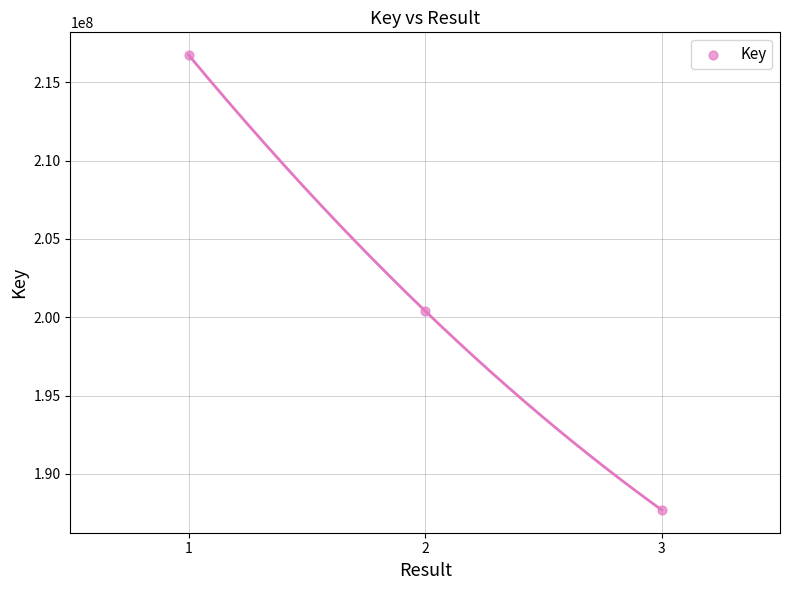

What Y value in the scatter plot is closest to 202217852?

200401332